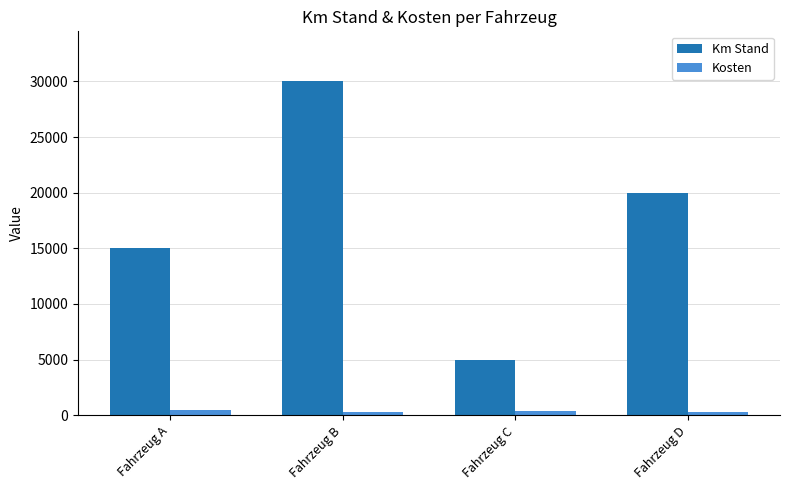

Which category has the highest value in the Km Stand series?

Fahrzeug B